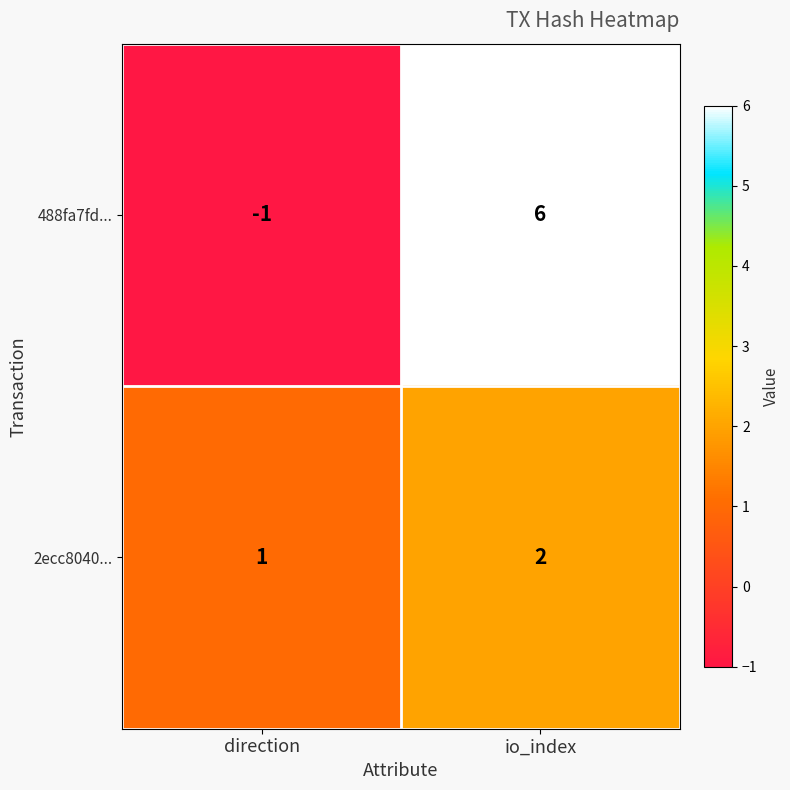

How many values in the 488fa7fd... series are below 6?

1